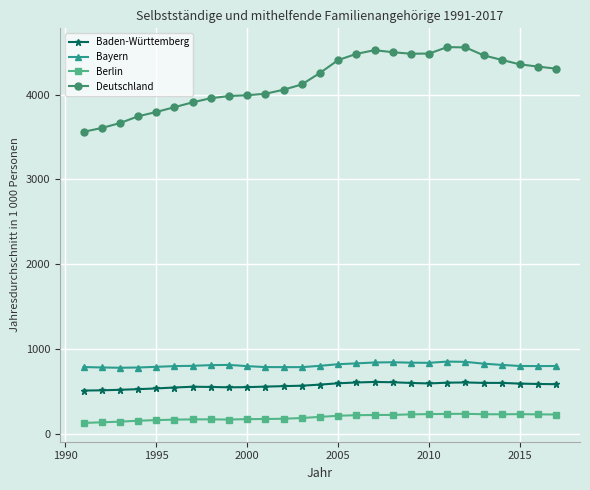

True or false: Bayern has more than 0 interior local peaks.

True